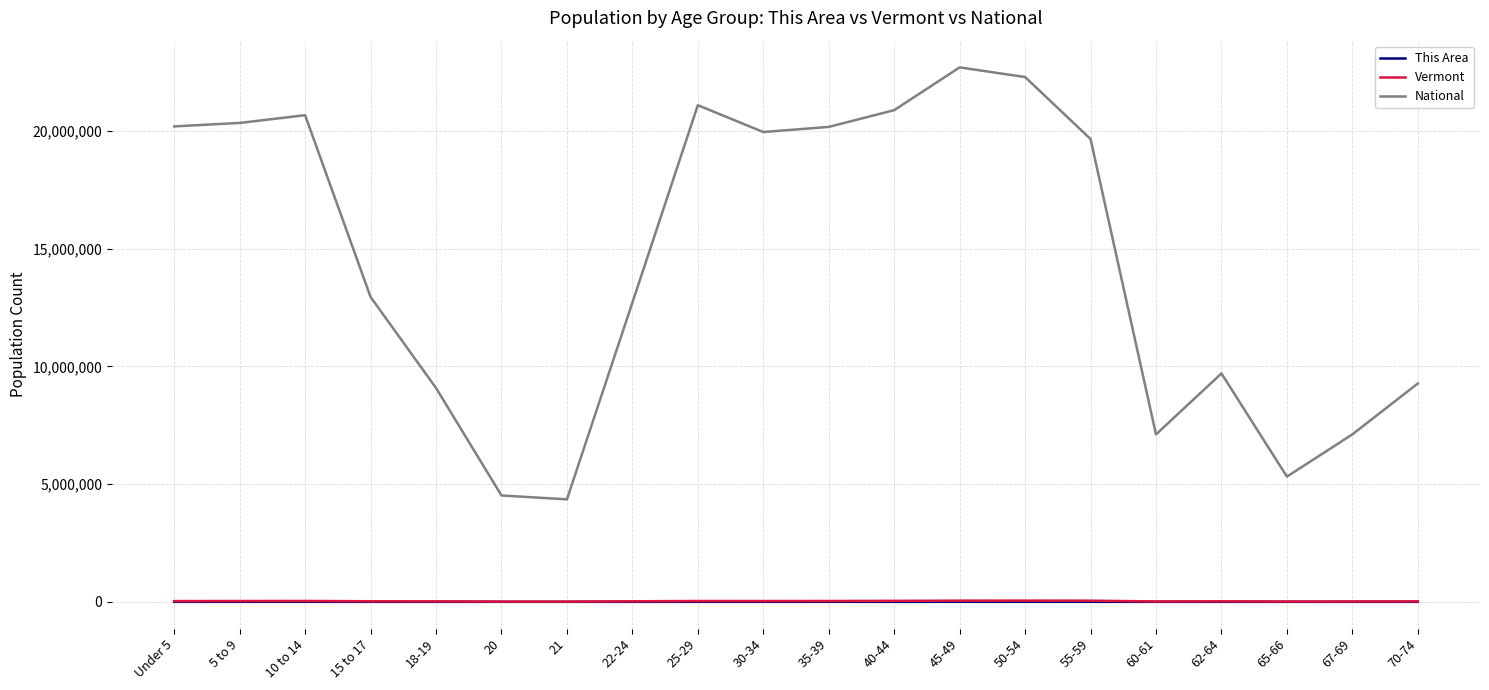

What is the maximum value shown in the chart?

22708591